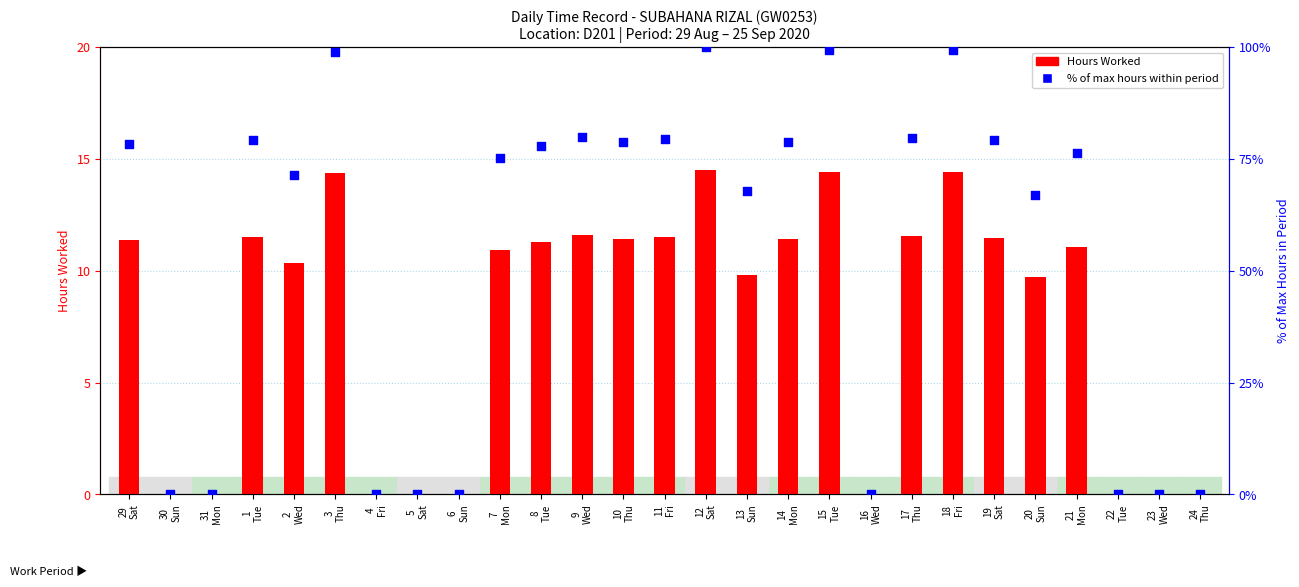

At how many categories does at least one series exceed 27?

18